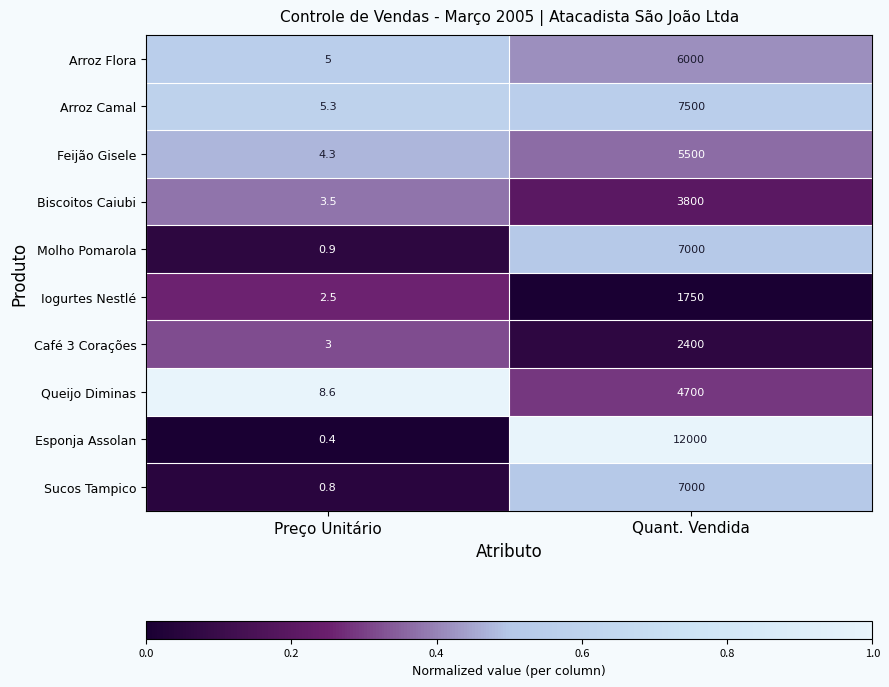

What is the total value across all series at Quant. Vendida?

57650.0